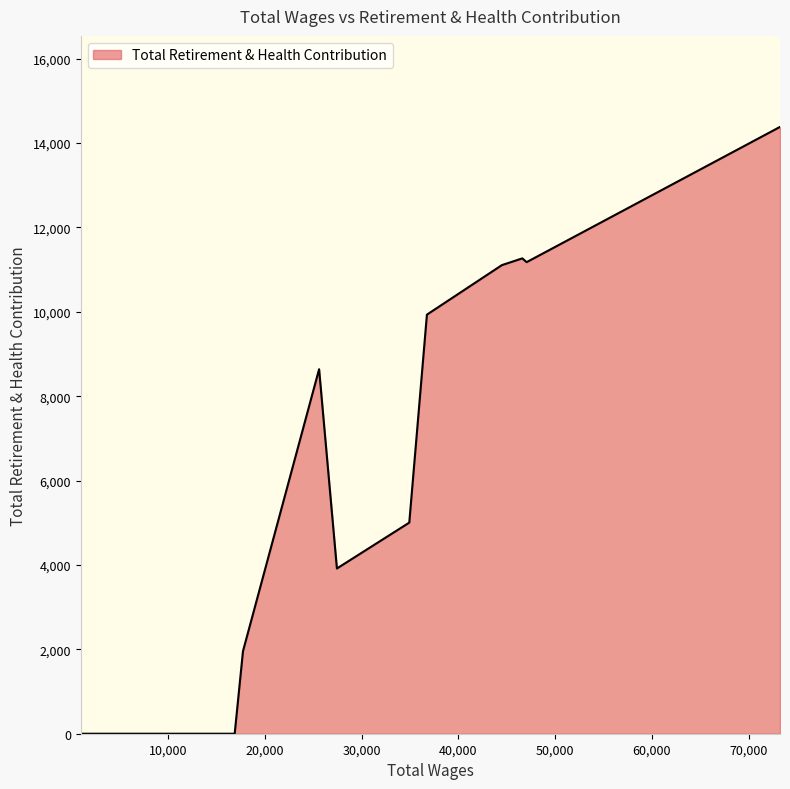

What is the sum of all values?

77380.0